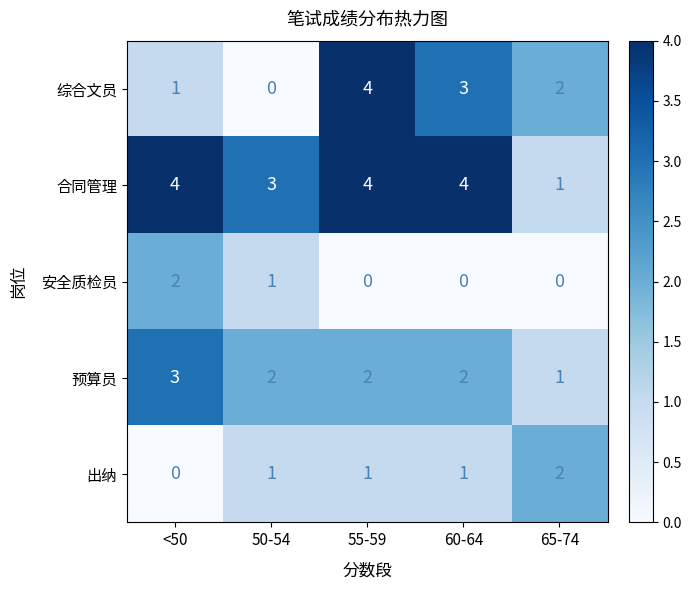

What is the greatest value displayed?

4